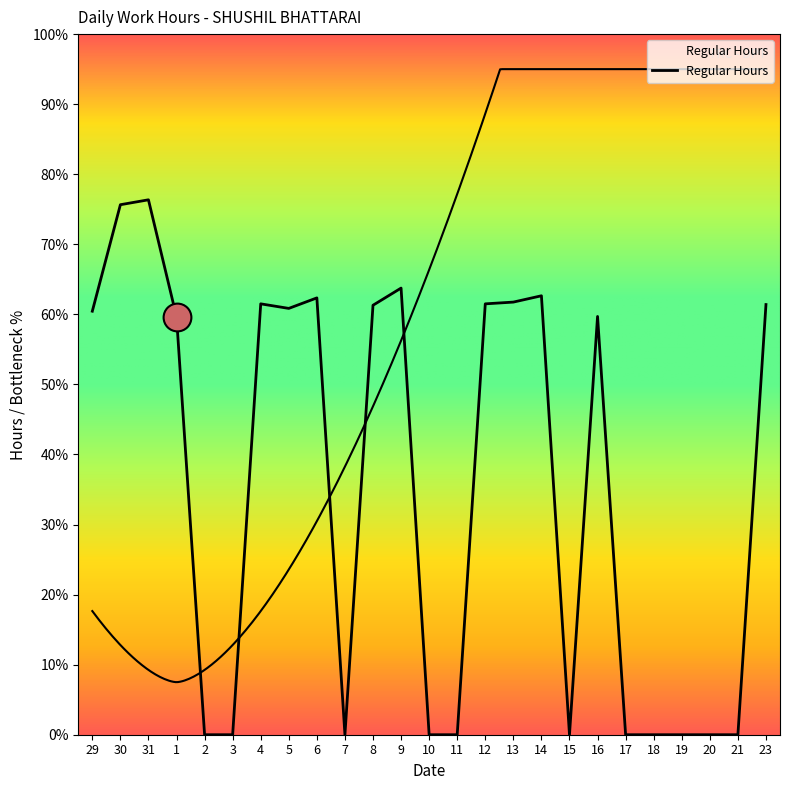

Between 14 and 31, which is larger?

31